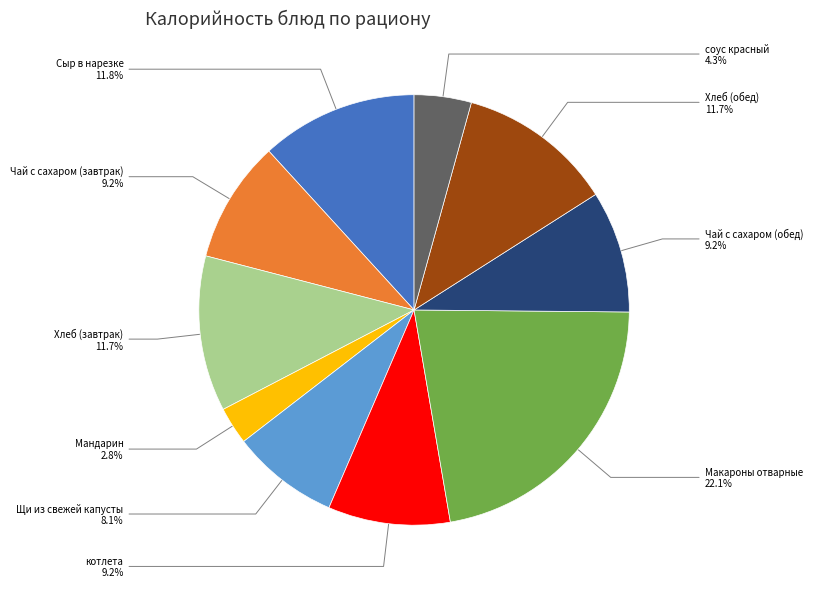

Is there a majority slice in this chart?

No